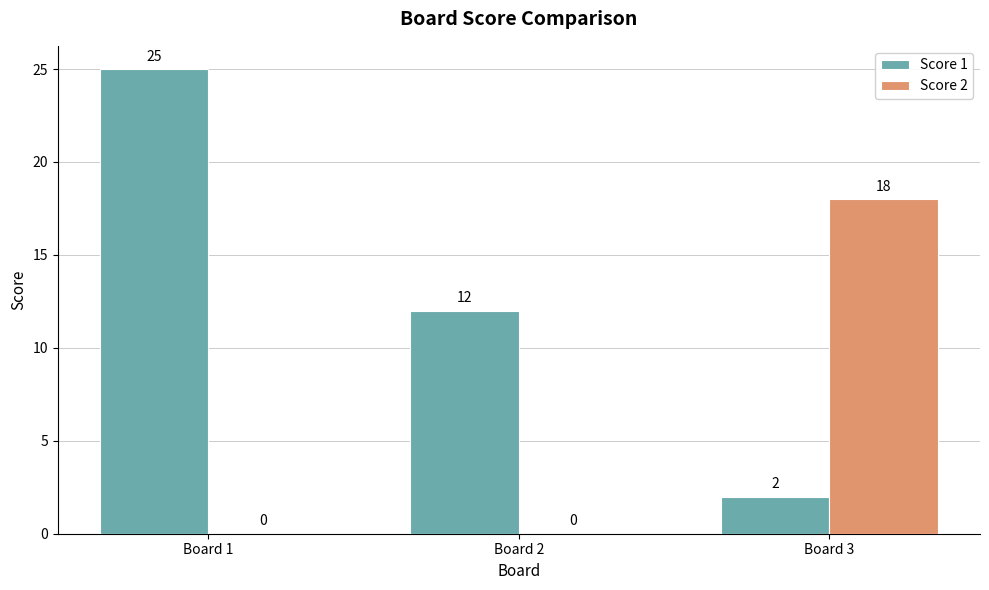

The Score 2 series shows 10 at Board 2. True or false?

False